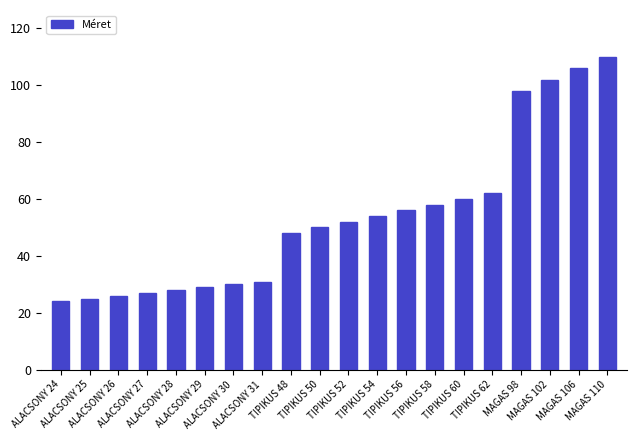

How many bars are there in total?

20